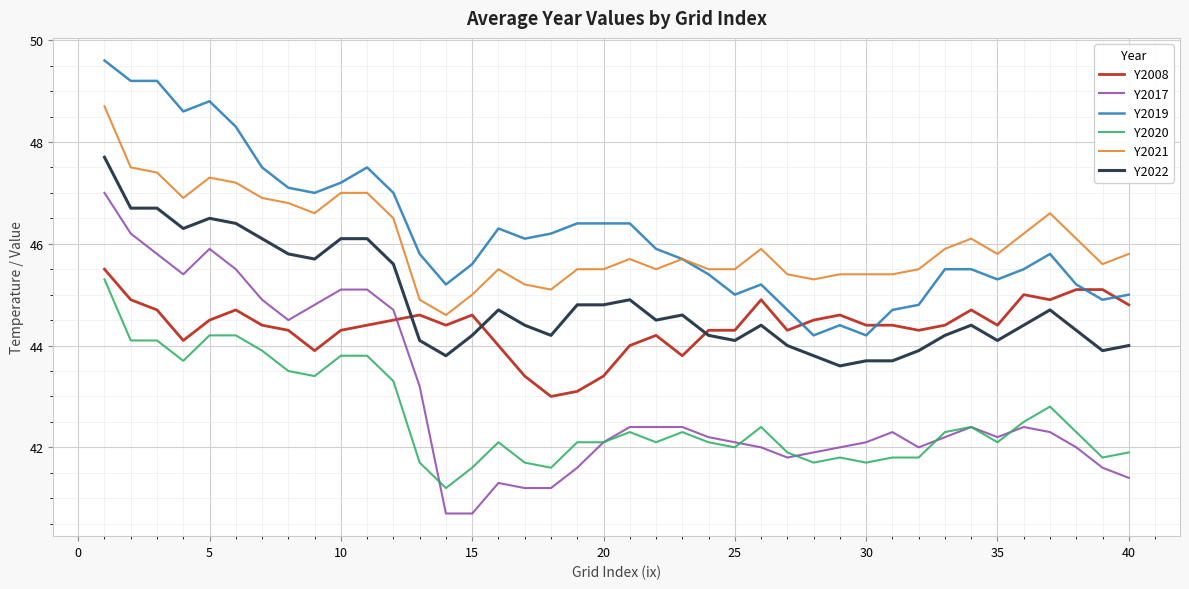

What is the lowest value of the Y2017 series?

40.7